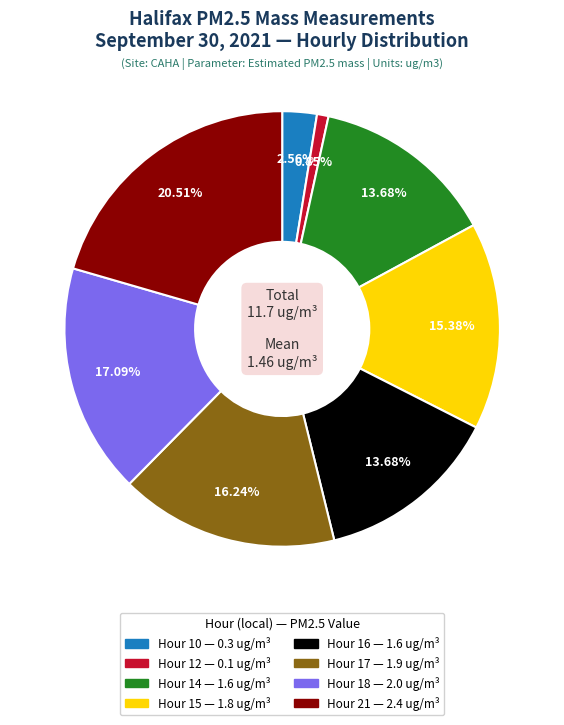

Which slice is the smallest?

Hour 12